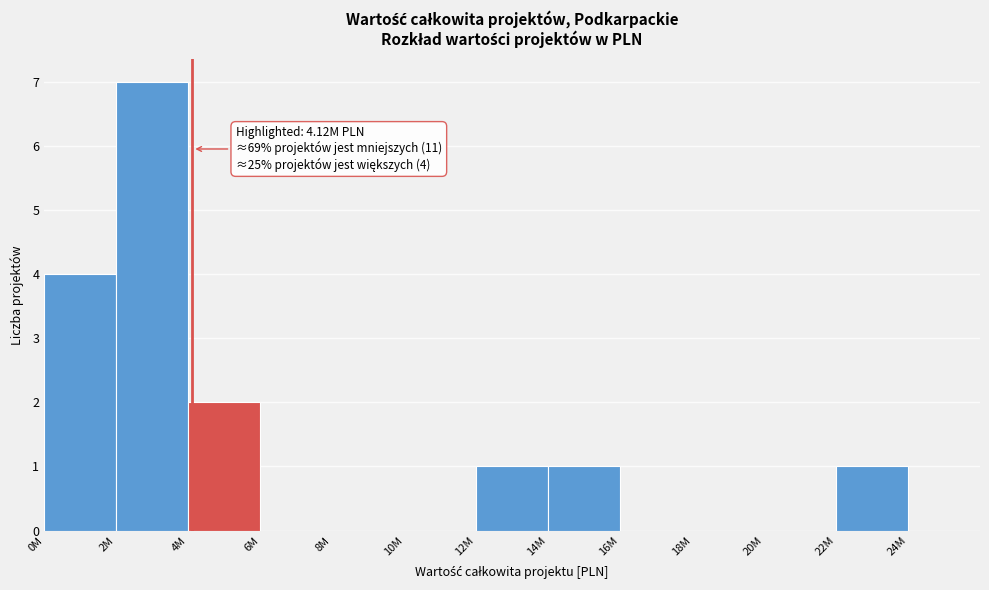

Reading left to right, list all the values displayed in this chart.

0M=4	2M=7	4M=2	6M=0	8M=0	10M=0	12M=1	14M=1	16M=0	18M=0	20M=0	22M=1